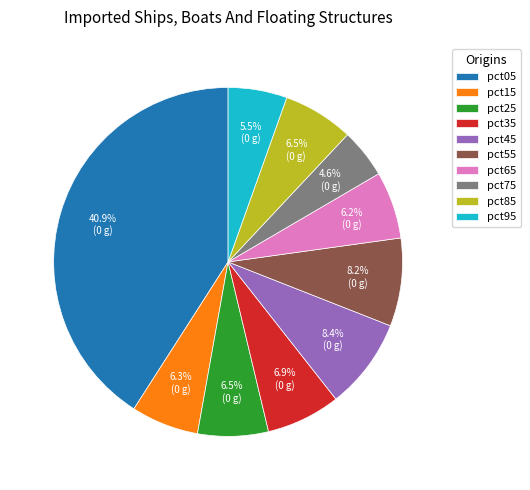

What percentage is NOT represented by pct95?

94.5%